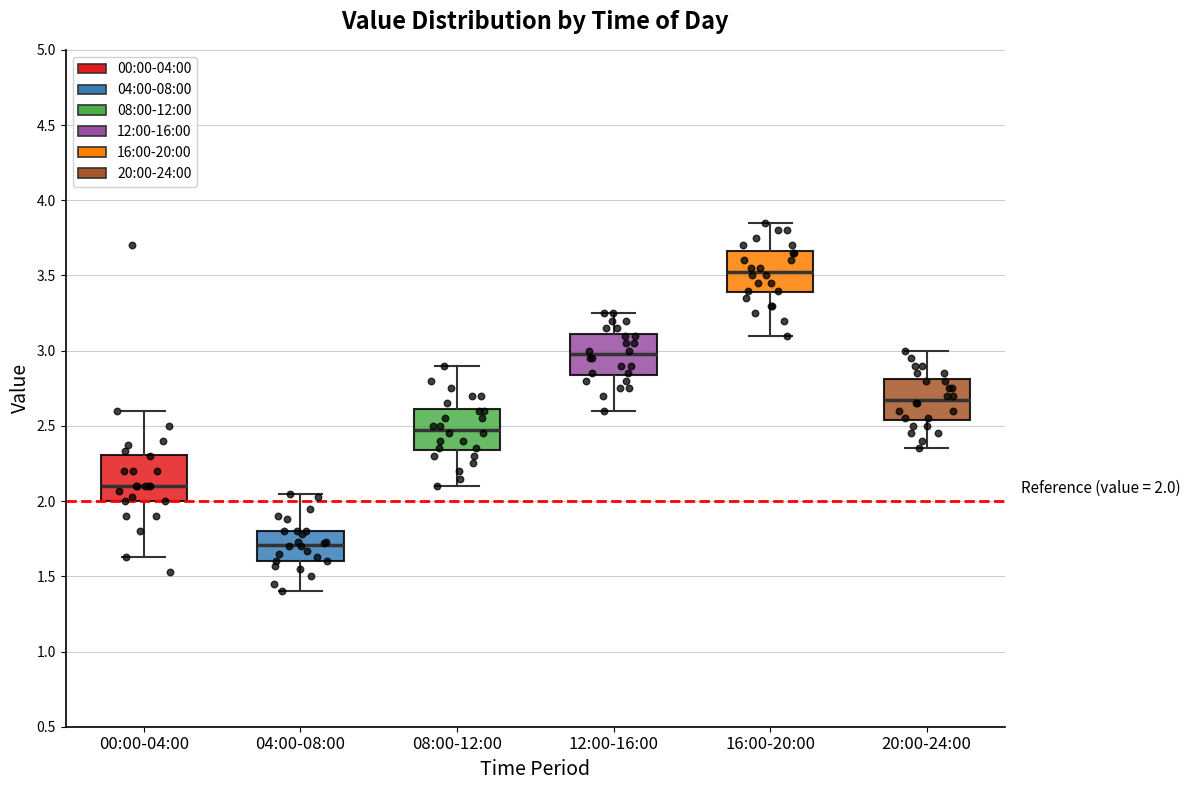

Which box has the highest median line?

16:00-20:00